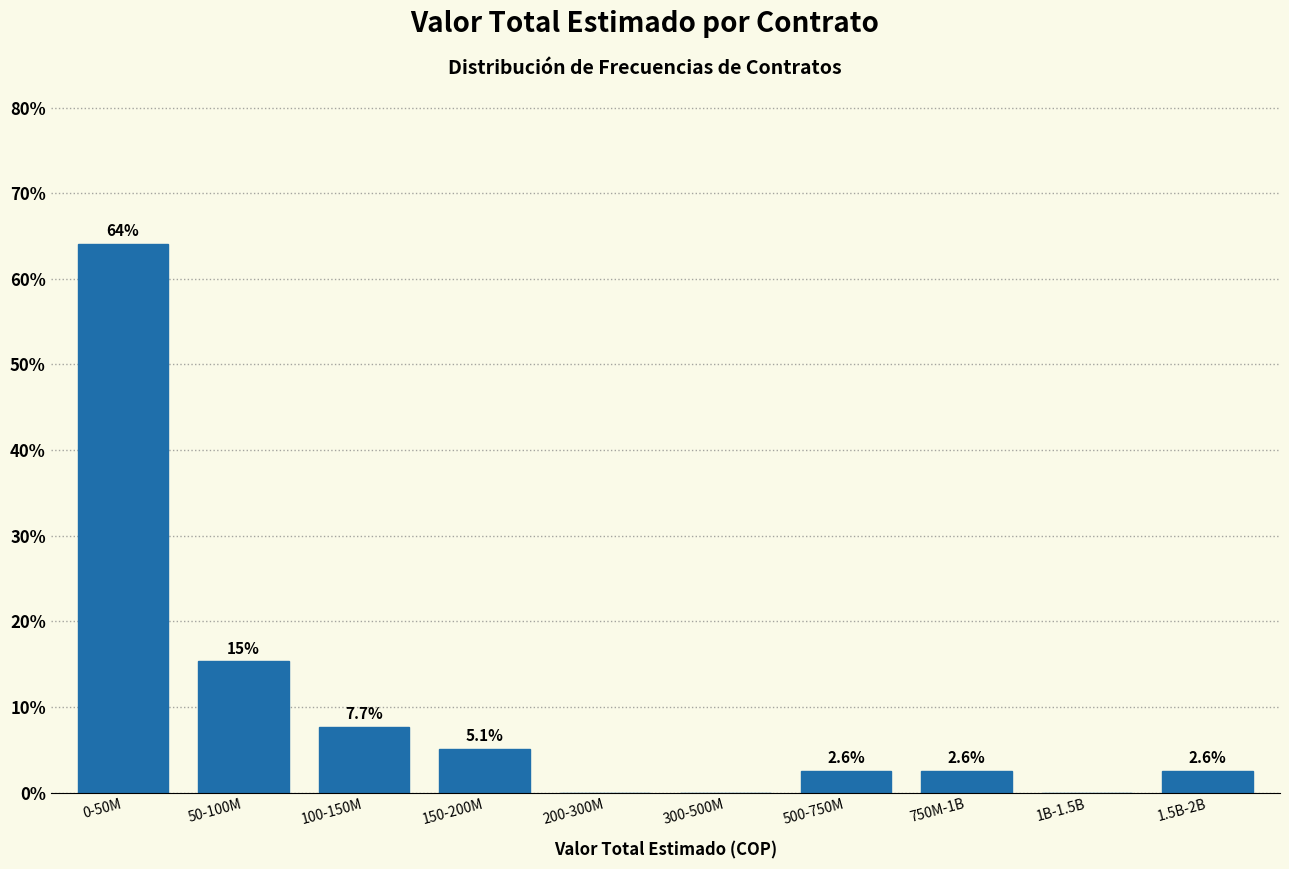

Reading left to right, list all the values displayed in this chart.

0-50M=64.1	50-100M=15.4	100-150M=7.7	150-200M=5.1	200-300M=0.0	300-500M=0.0	500-750M=2.6	750M-1B=2.6	1B-1.5B=0.0	1.5B-2B=2.6